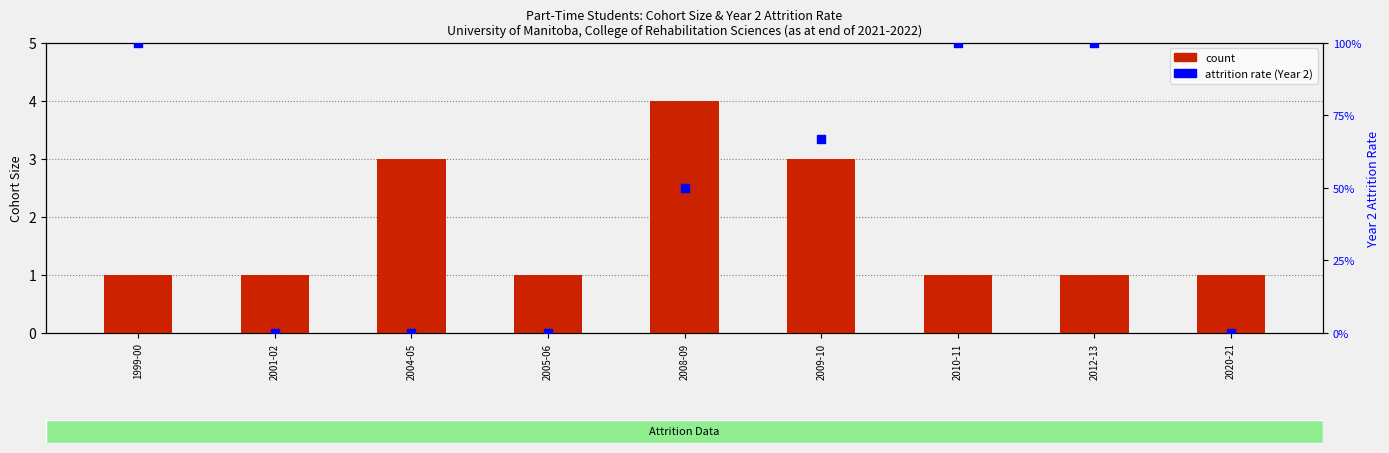

At which category is the sum across all series the highest?

2008-09